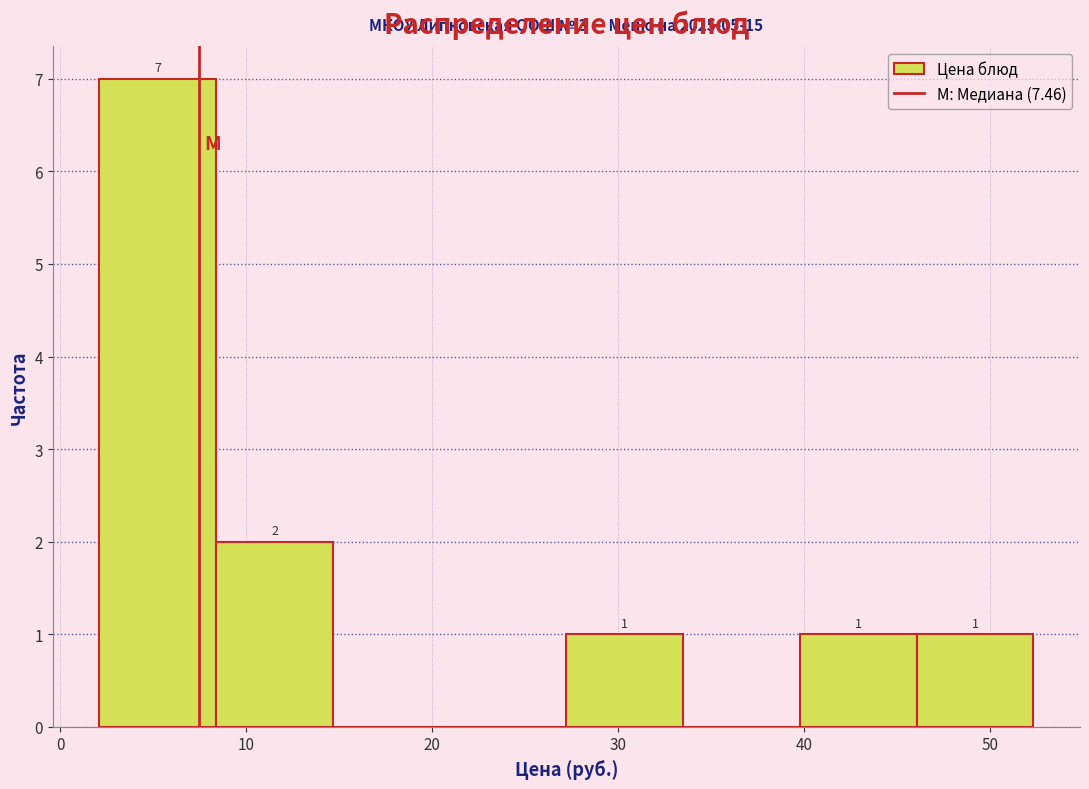

Which range on the x-axis has the tallest bar?

2 to 8